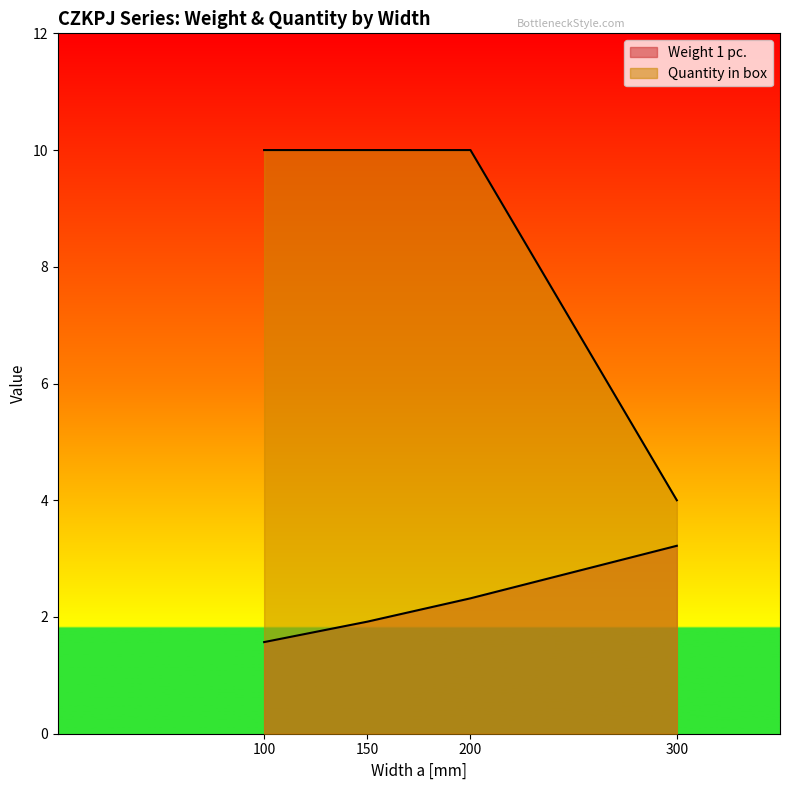

How many distinct data groups are displayed?

2